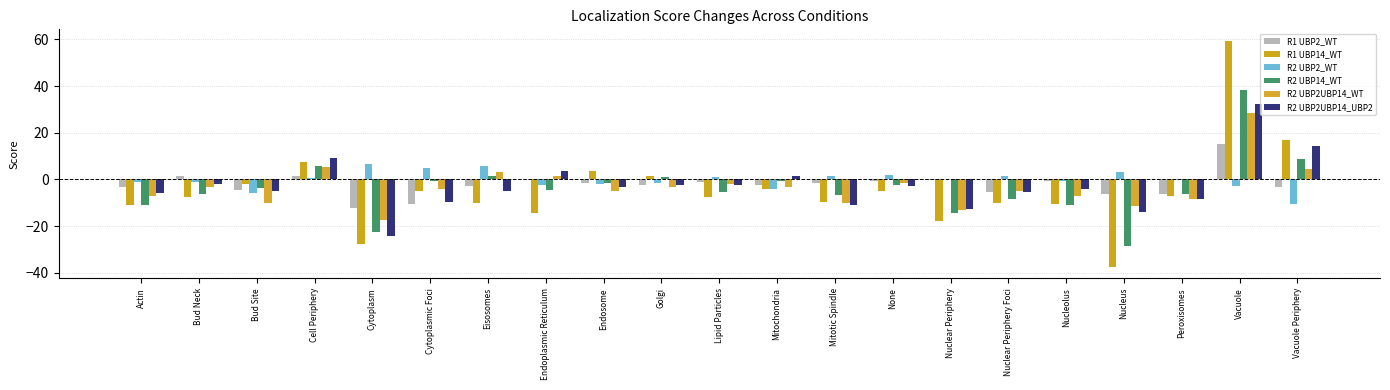

Reading left to right, transcribe all the data shown in this chart.

R1 UBP2_WT: -3.5	1.2	-4.4	1.5	-12.4	-10.5	-2.6	0.0	-1.6	-2.6	-1.0	-2.5	-1.7	-0.6	-0.1	-5.5	-0.8	-6.2	-6.1	15.2	-3.1
R1 UBP14_WT: -11.2	-7.4	-2.1	7.5	-27.6	-5.0	-10.3	-14.6	3.5	1.3	-7.6	-3.9	-9.6	-5.0	-17.9	-10.1	-10.6	-37.6	-7.1	59.5	16.8
R2 UBP2_WT: -1.2	-1.2	-5.9	0.6	6.6	5.0	5.9	-2.3	-2.1	-1.6	1.2	-4.0	1.6	1.7	0.0	1.3	-0.8	3.1	-0.2	-2.8	-10.8
R2 UBP14_WT: -10.9	-6.1	-3.5	5.6	-22.4	-0.8	1.2	-4.6	-1.5	1.1	-5.4	-0.7	-6.8	-2.4	-14.6	-8.3	-10.9	-28.6	-6.2	38.2	8.9
R2 UBP2UBP14_WT: -7.0	-3.3	-10.3	5.1	-17.6	-4.3	3.0	1.3	-4.9	-3.3	-1.9	-3.3	-10.0	-1.4	-13.3	-4.8	-7.2	-11.5	-8.5	28.3	4.4
R2 UBP2UBP14_UBP2: -5.6	-1.8	-4.9	9.0	-24.5	-9.7	-4.8	3.7	-3.1	-2.6	-2.6	1.4	-10.9	-2.8	-12.8	-5.3	-4.1	-13.8	-8.5	32.2	14.1